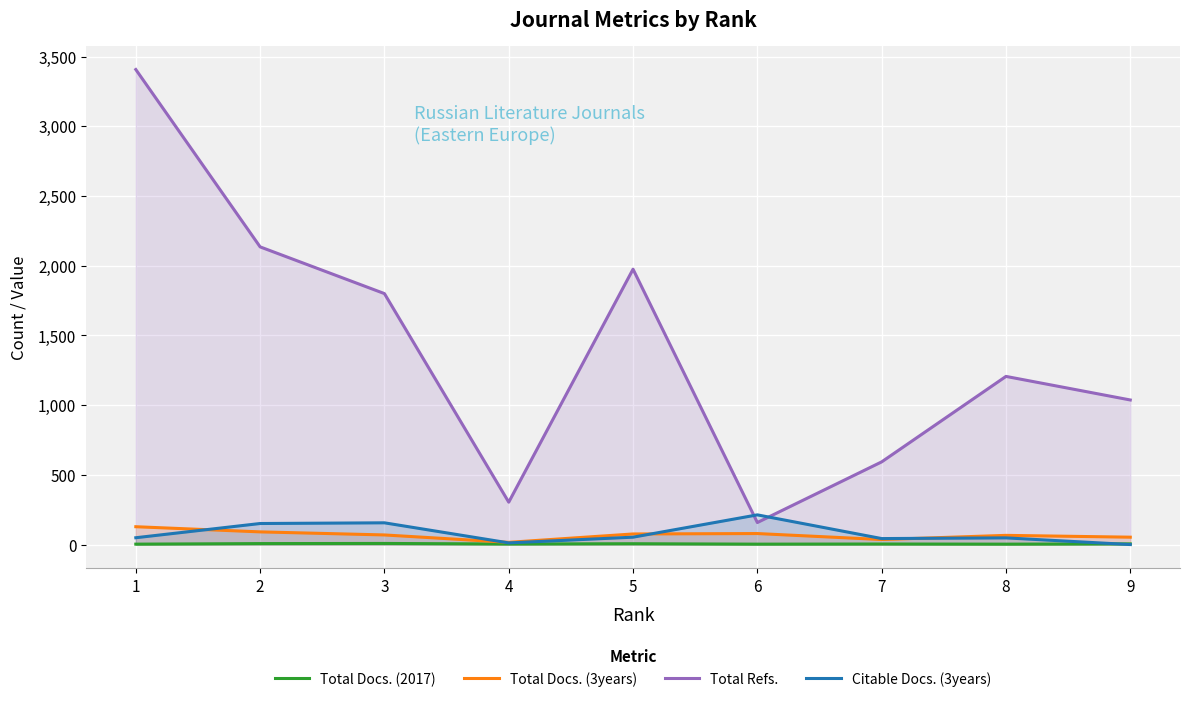

Is it true that Total Docs. (3years) equals 128 at 1?

True